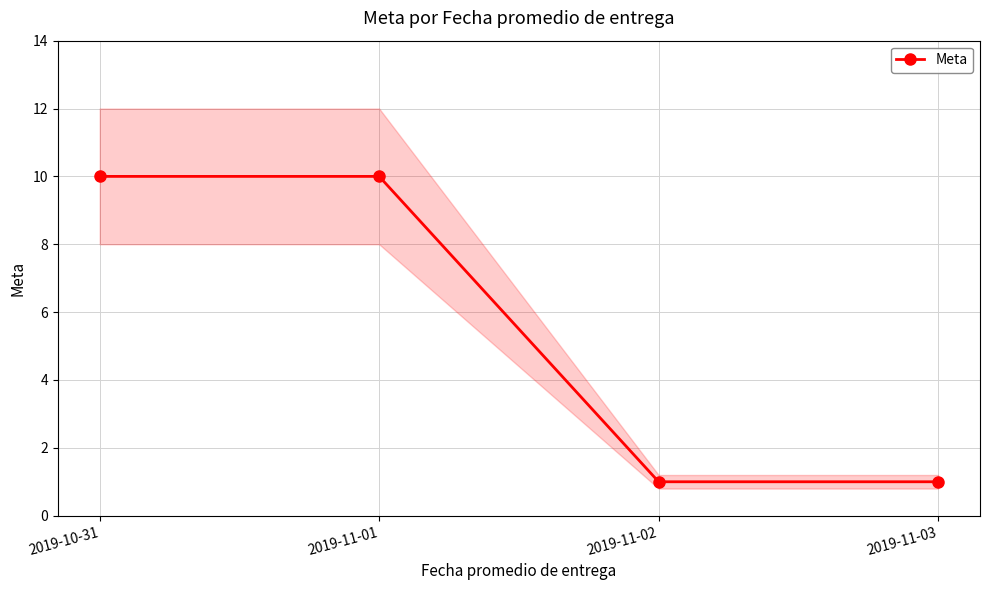

What is the value of the 4th point from the left?

1